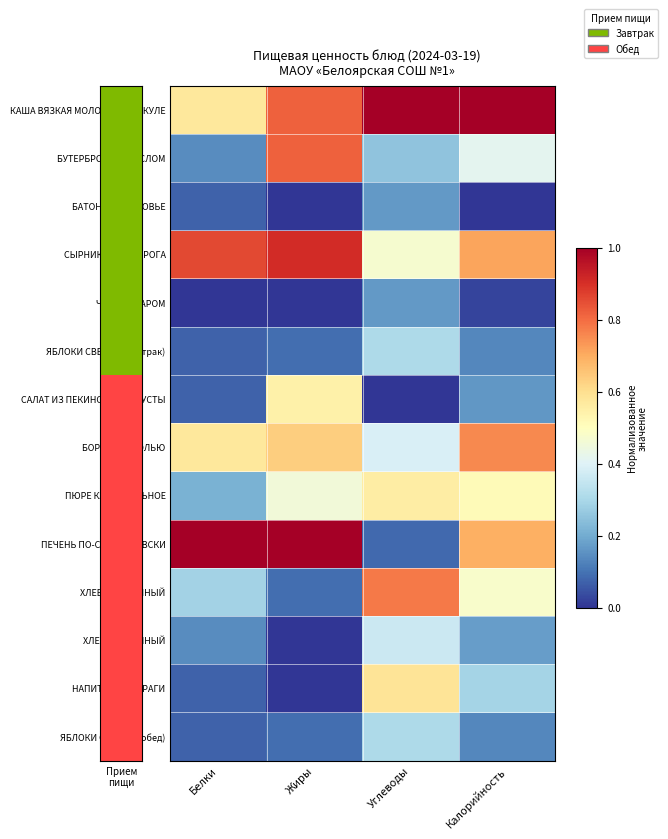

At which category does the chart reach its peak across all series?

Углеводы